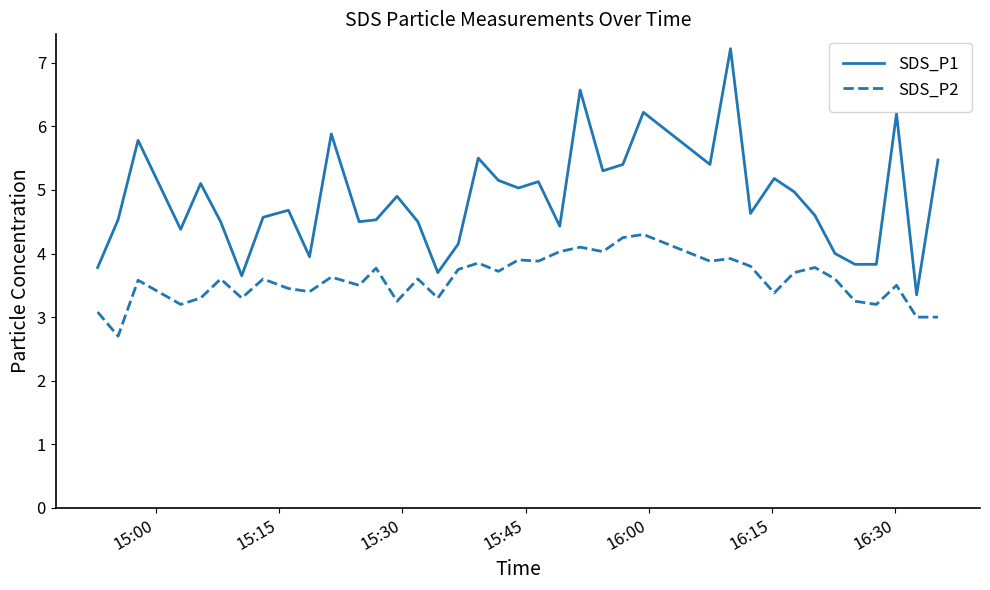

What is the smallest value displayed?

2.7